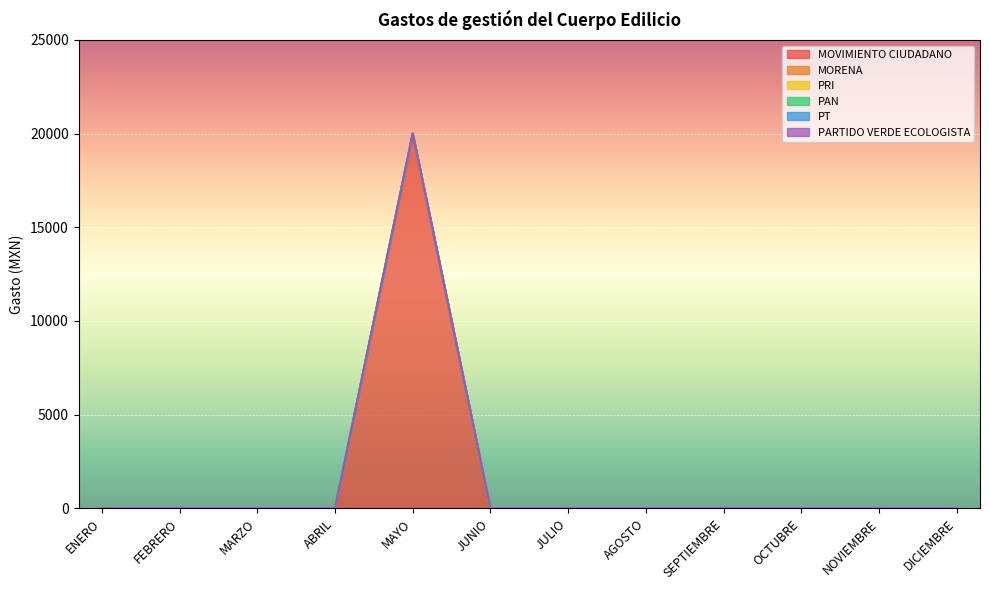

True or false: MOVIMIENTO CIUDADANO and PARTIDO VERDE ECOLOGISTA cross at least once.

False